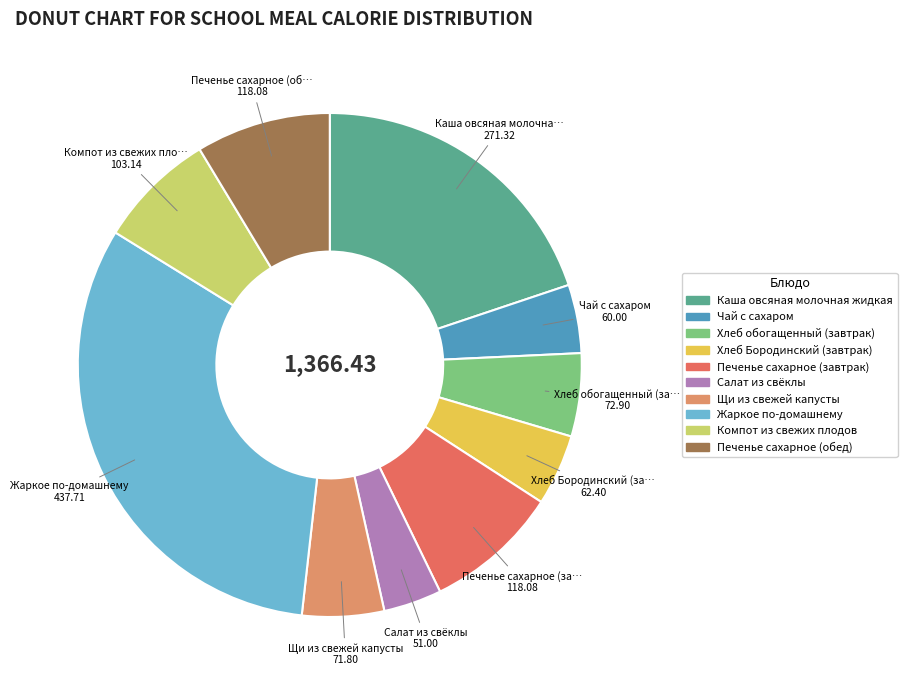

Combined, do Чай с сахаром and Жаркое по-домашнему account for over 50%?

No